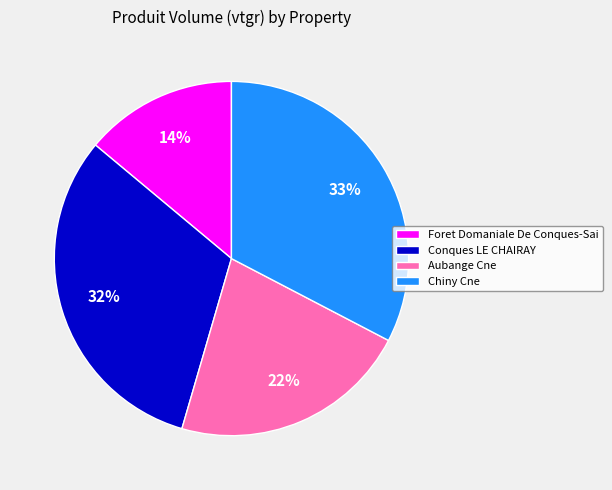

Approximately how many times larger is the value at Foret Domaniale De Conques-Sai compared to Aubange Cne?

0.6